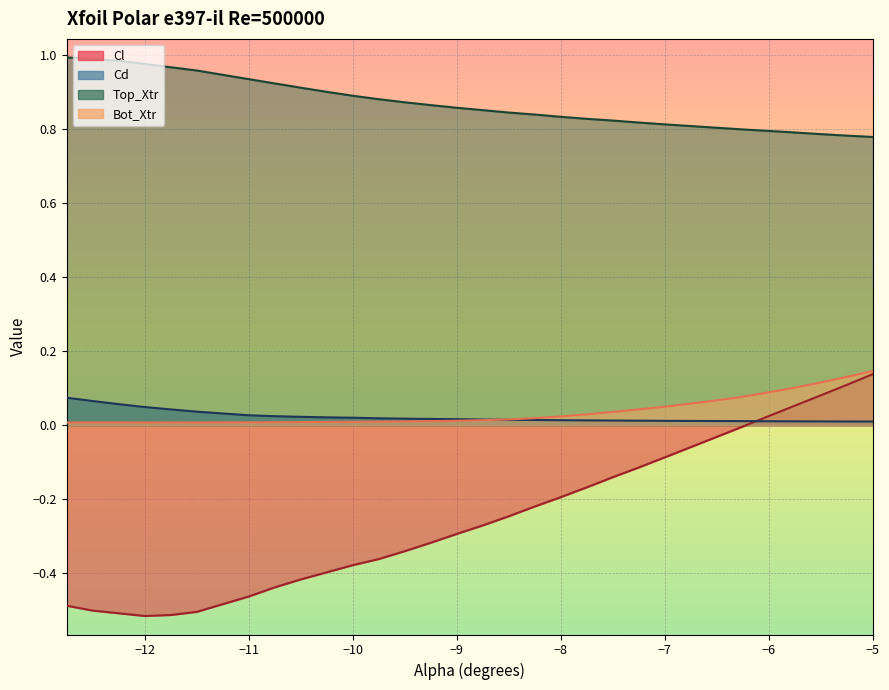

True or false: Cl has a value of 0.1 at -5.75.

True